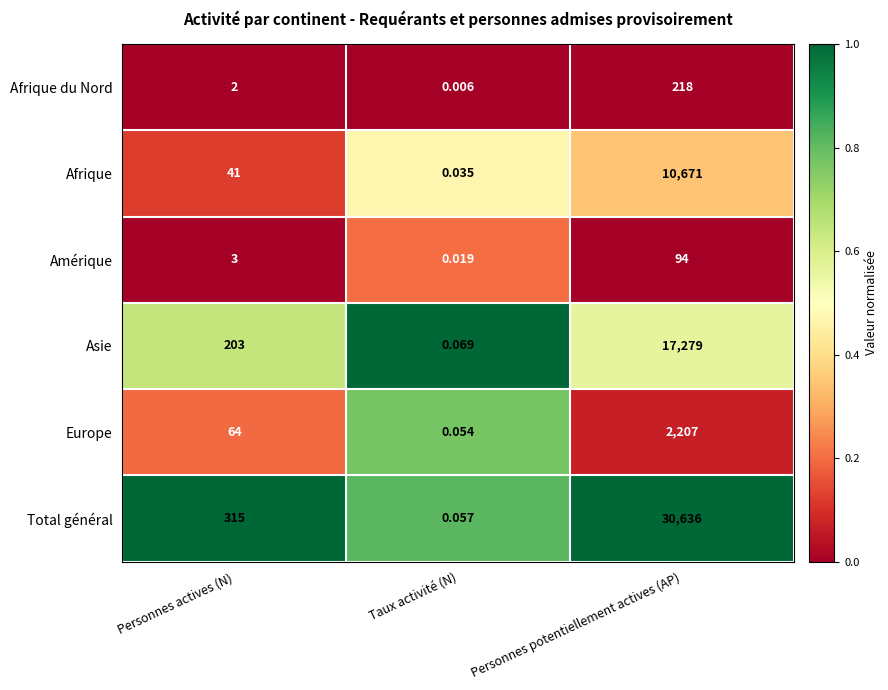

At Personnes actives (N), list the series in order from largest to smallest.

Total général, Asie, Europe, Afrique, Amérique, Afrique du Nord